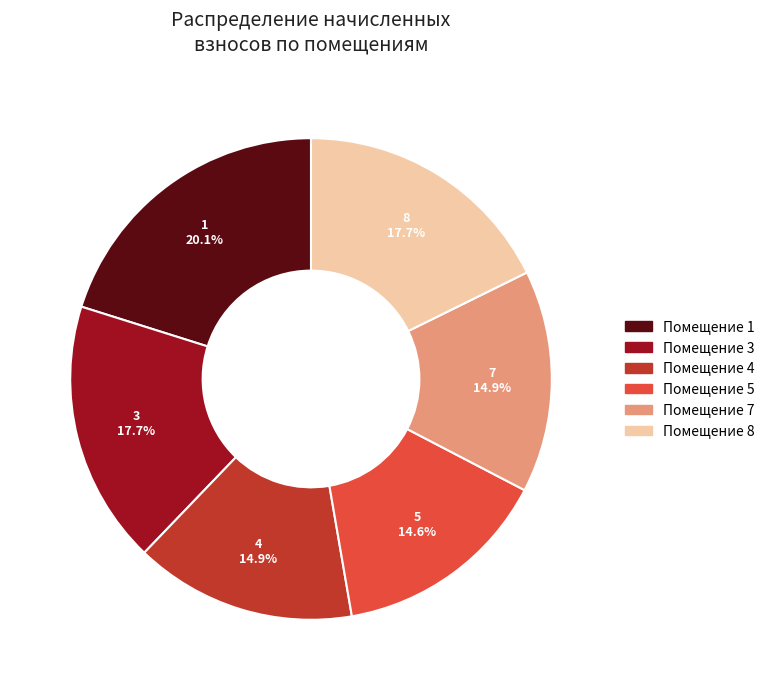

Does any single category account for the majority?

No